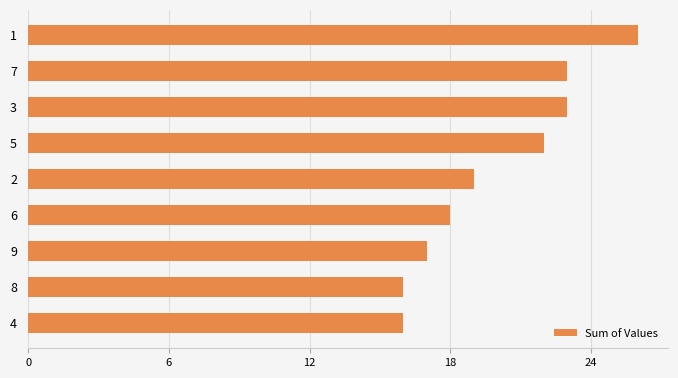

Reading top to bottom, transcribe all the data shown in this chart.

1=26	7=23	3=23	5=22	2=19	6=18	9=17	8=16	4=16